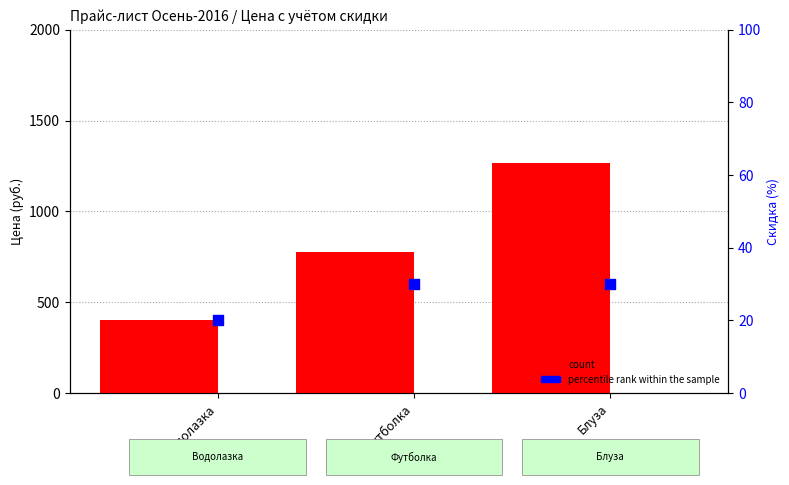

Which series has the widest spread of Y values?

price >300k